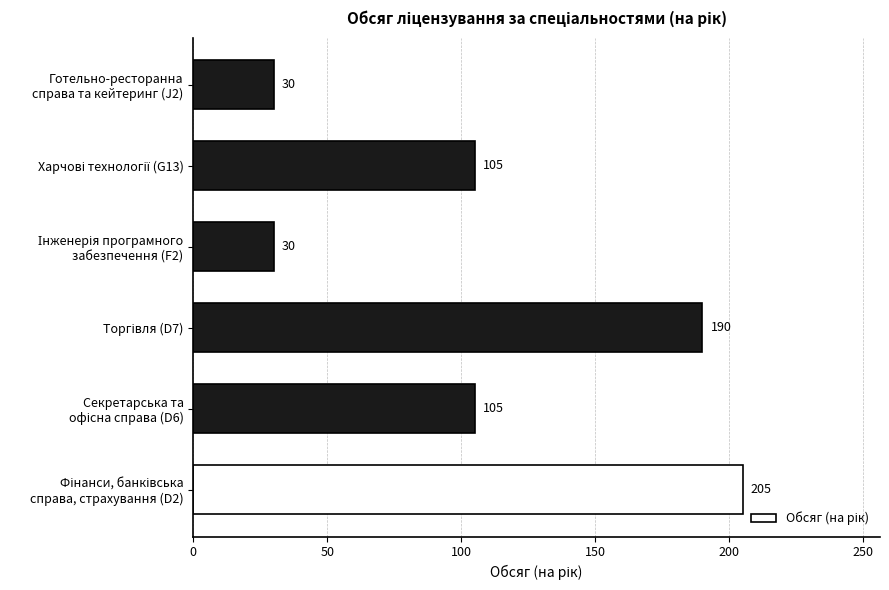

Reading bottom to top, what are all the values shown in this chart?

205	105	190	30	105	30